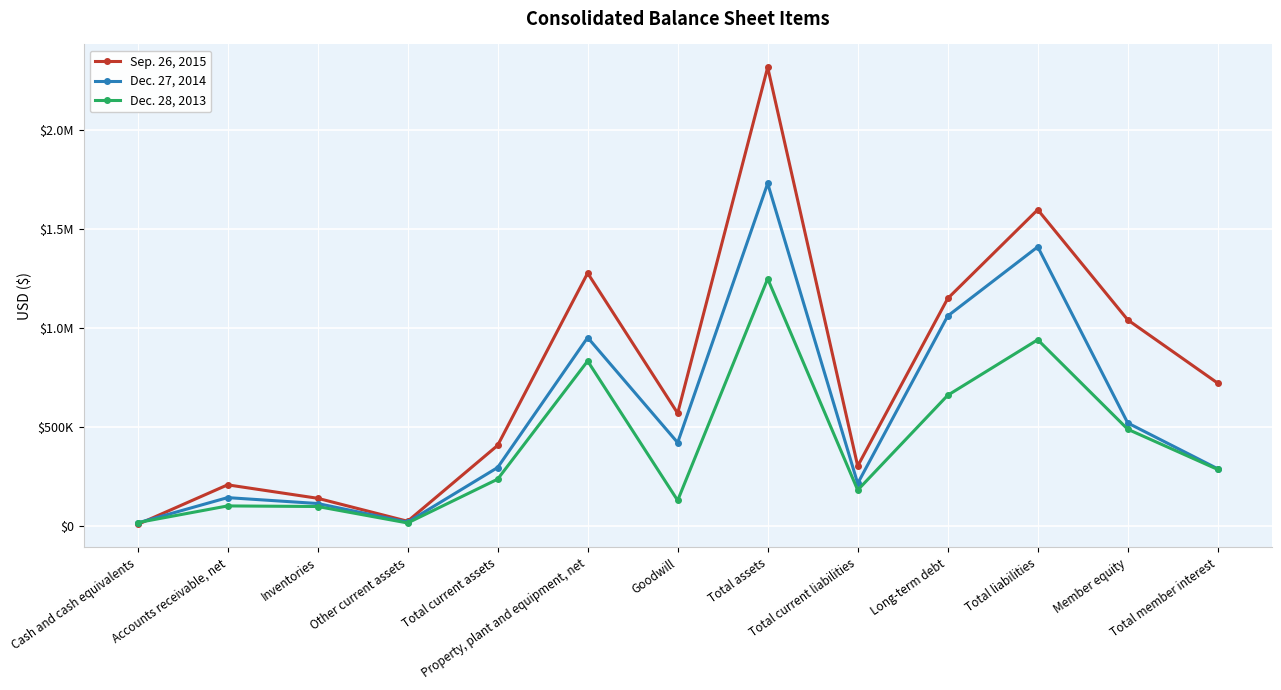

List the series in order of their peak value, lowest first.

Dec. 28, 2013, Dec. 27, 2014, Sep. 26, 2015